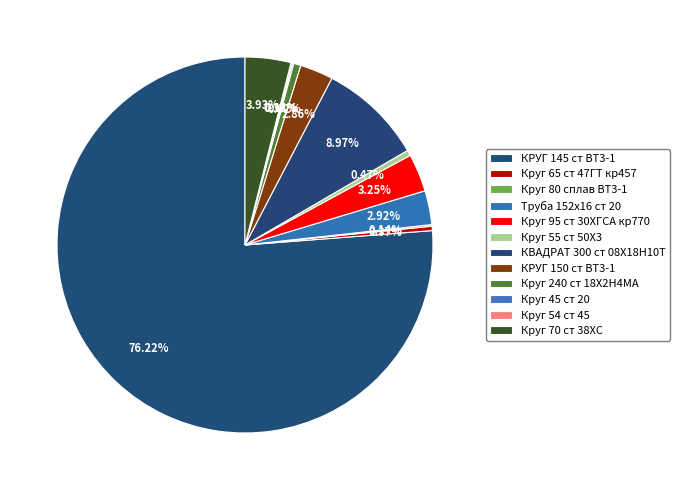

Does КРУГ 145 ст ВТ3-1 represent more than half of the total?

Yes